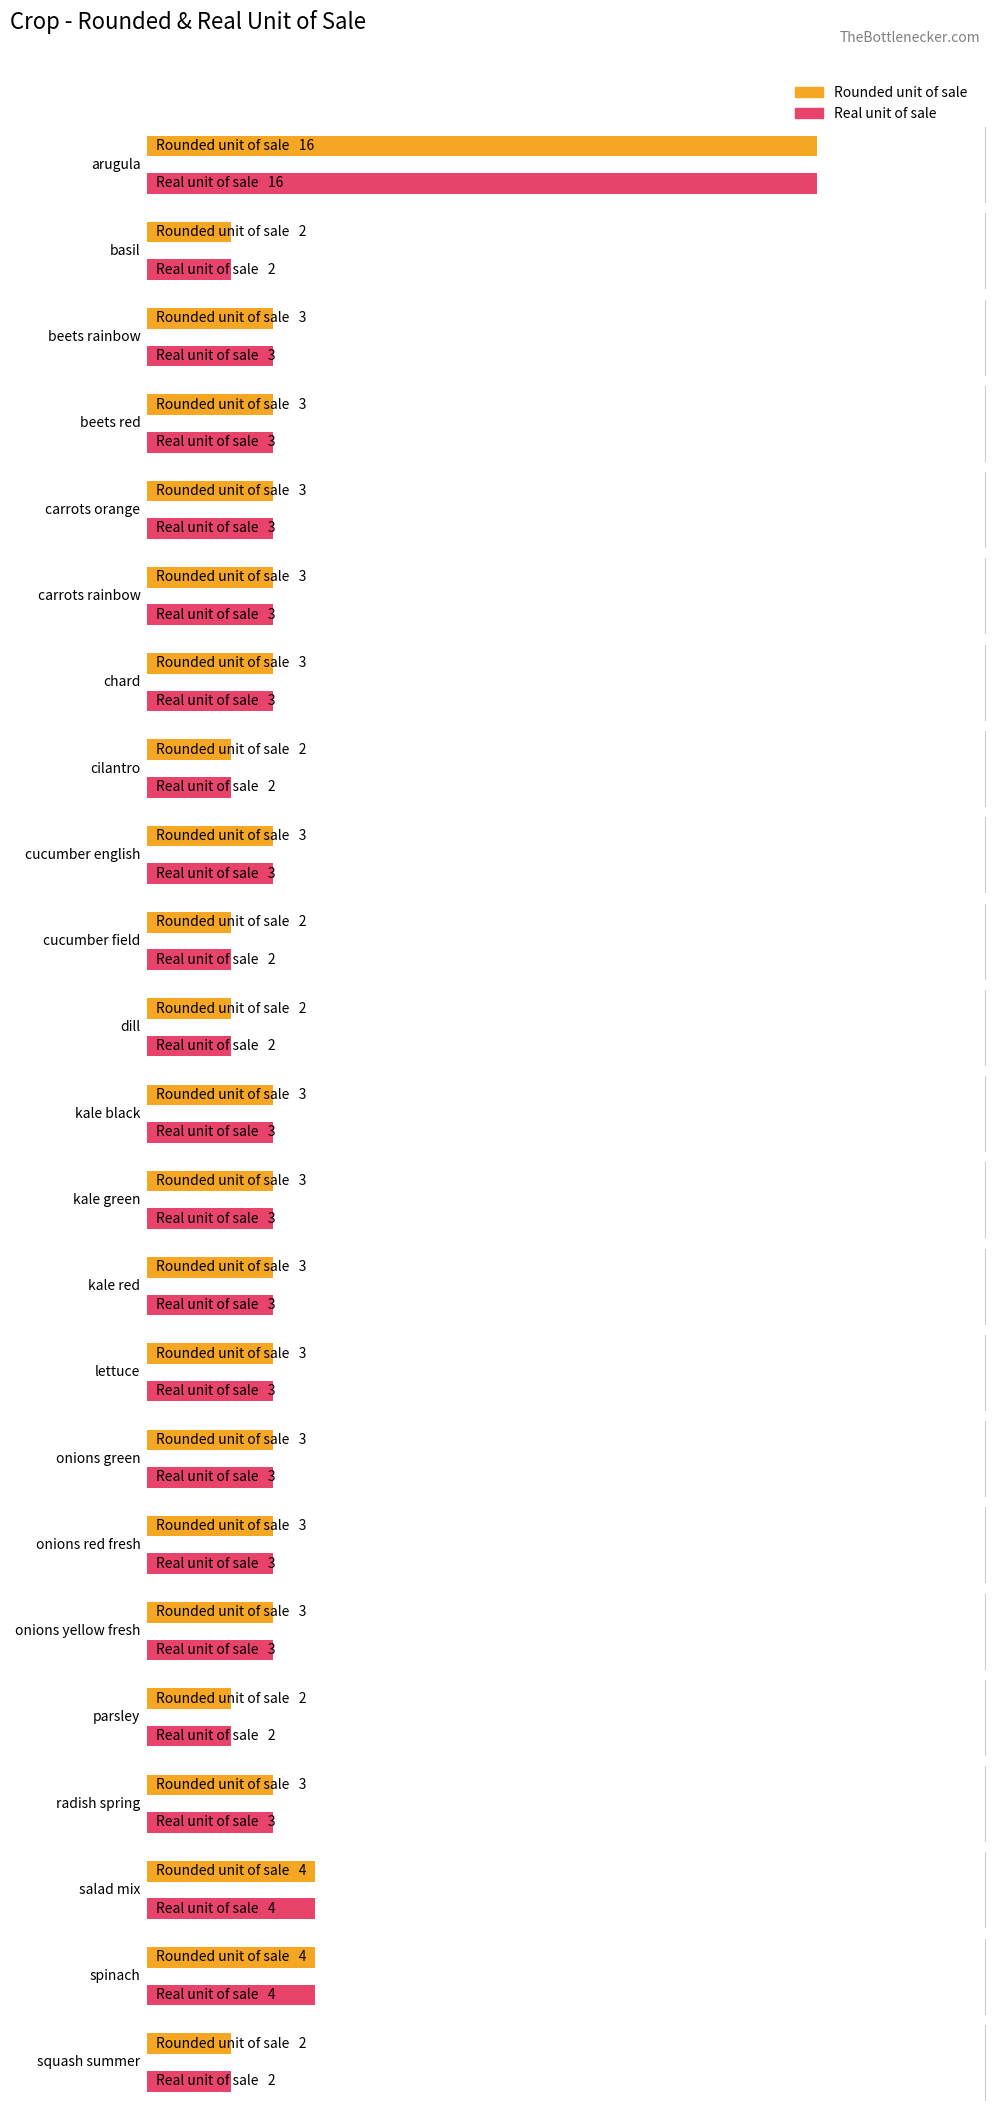

Where is Real unit of sale nearest to the value 9?

salad mix